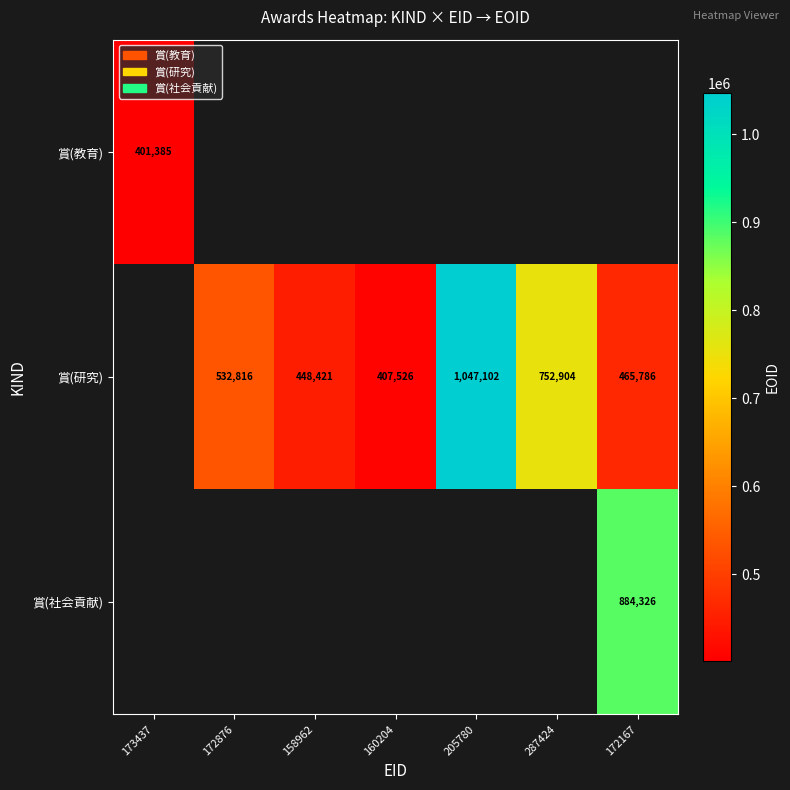

At how many categories does at least one series exceed 455987?

4